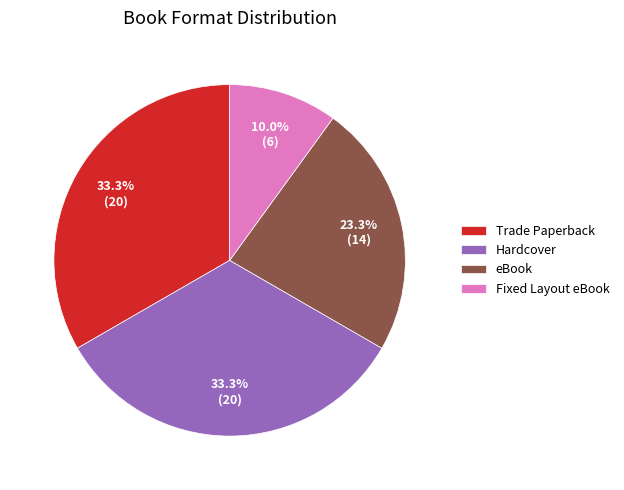

How many slices are in this pie chart?

4